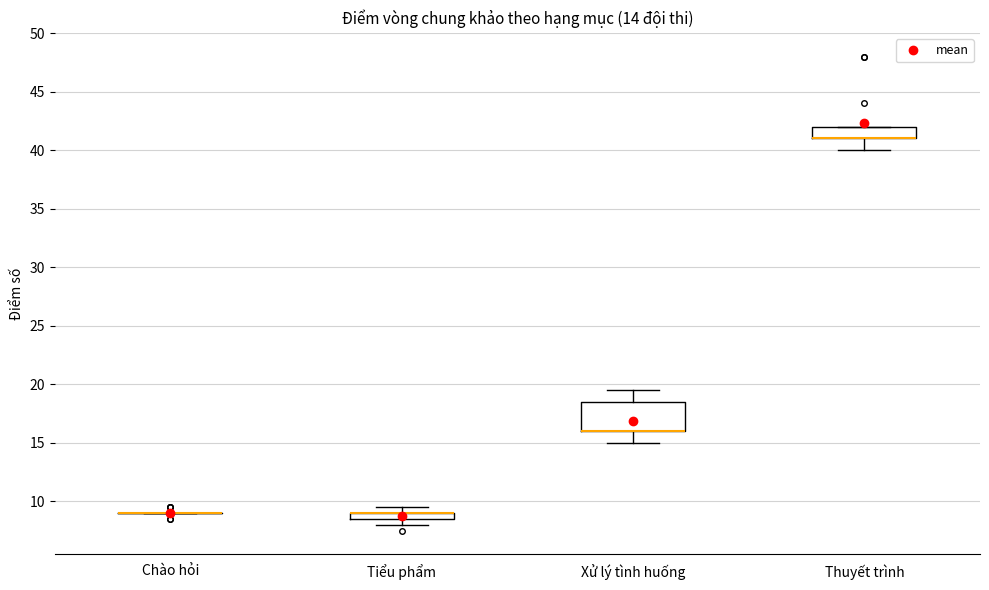

Which box is the tallest, from its lower edge to its upper edge?

Xử lý tình huống